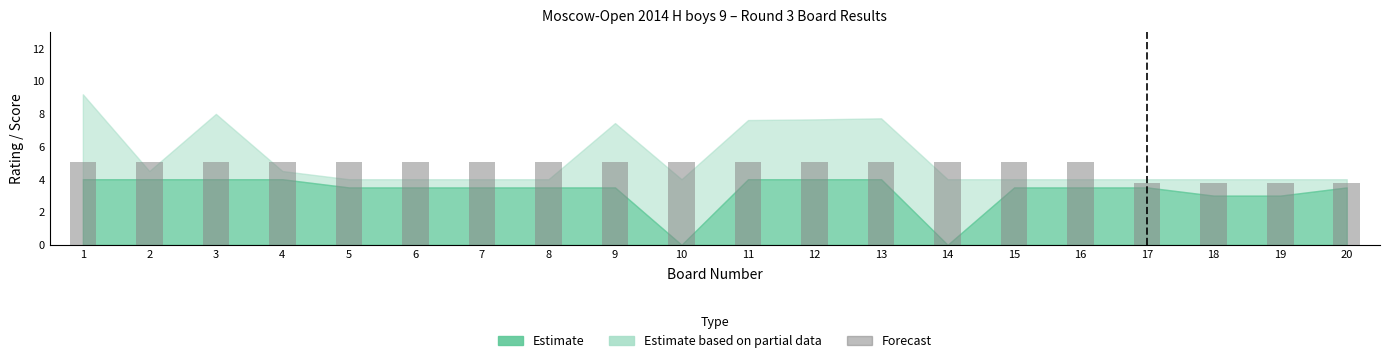

Approximately how many times larger is the value at 5 compared to 9?

1.0